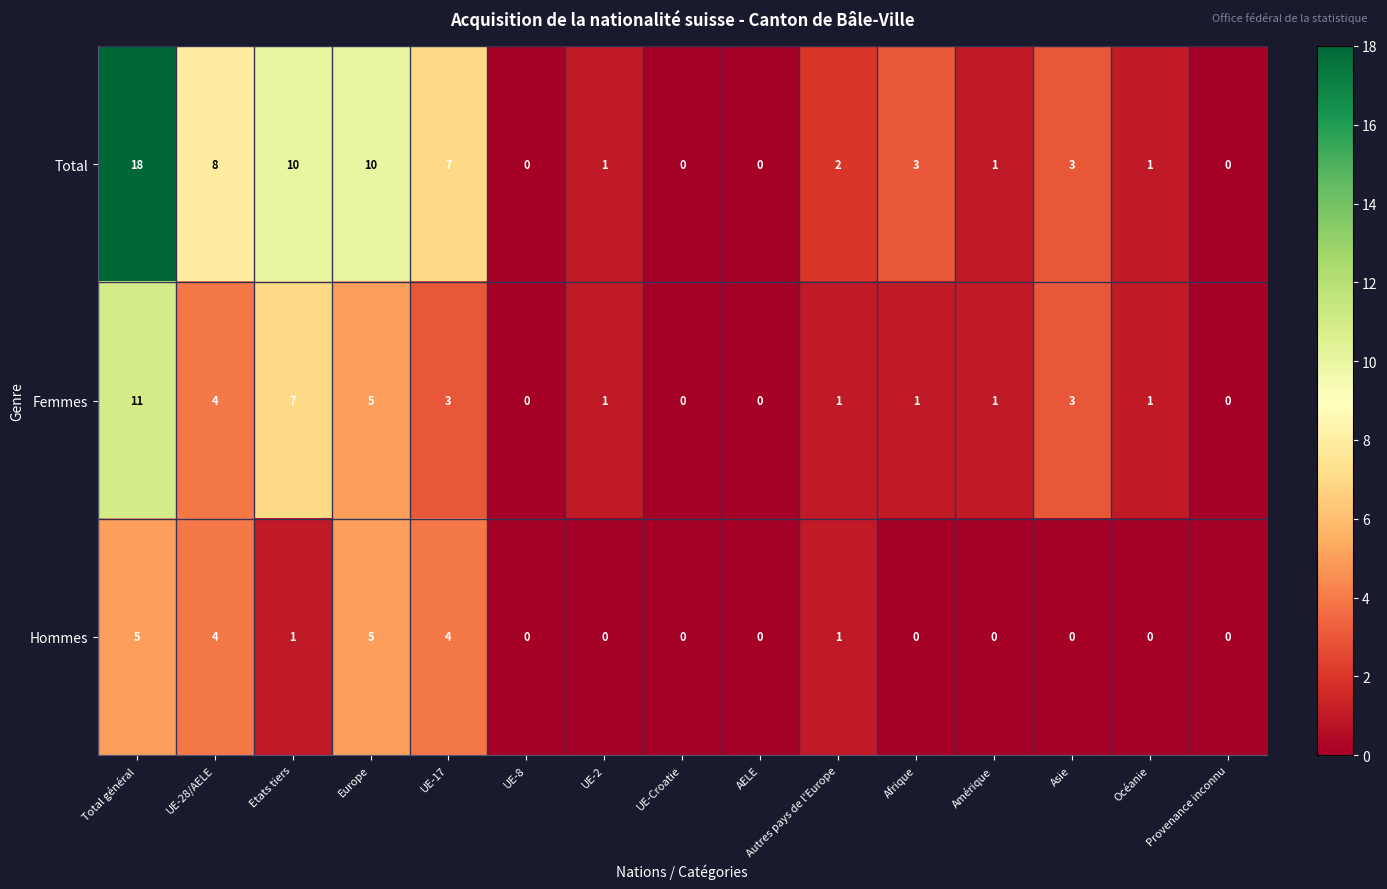

What is the difference between the maximum and second lowest values in the Total series?

18